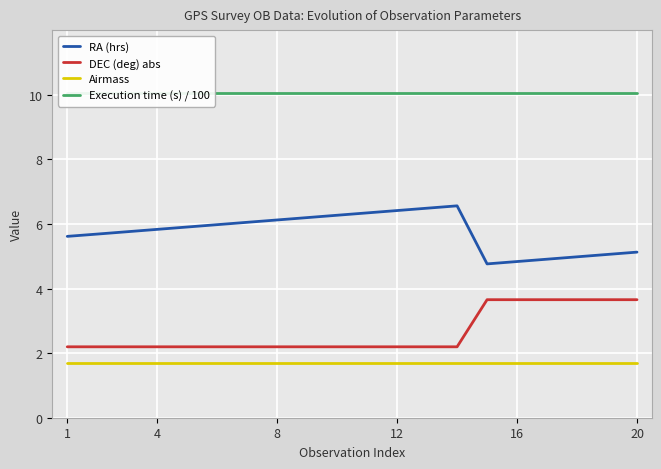

True or false: Airmass and RA (hrs) intersect in this chart.

False